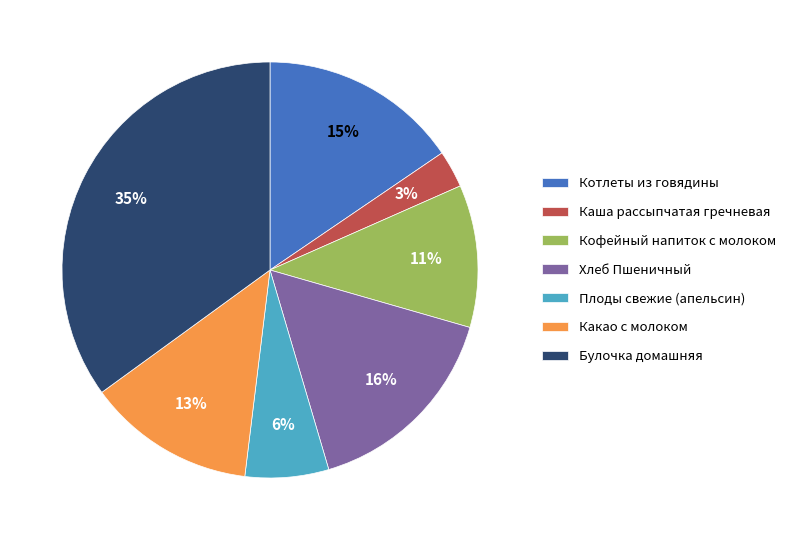

The Булочка домашняя slice represents 30% of the pie. True or false?

False